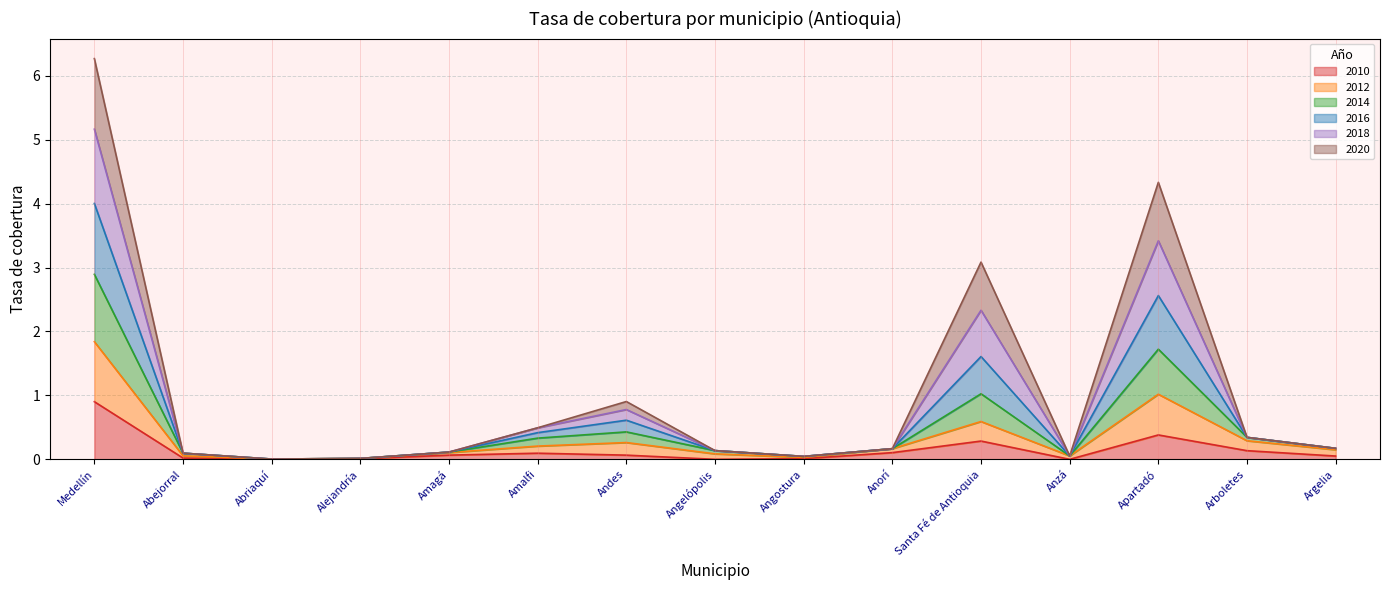

Which series changed the most between Abejorral and Anorí?

2010